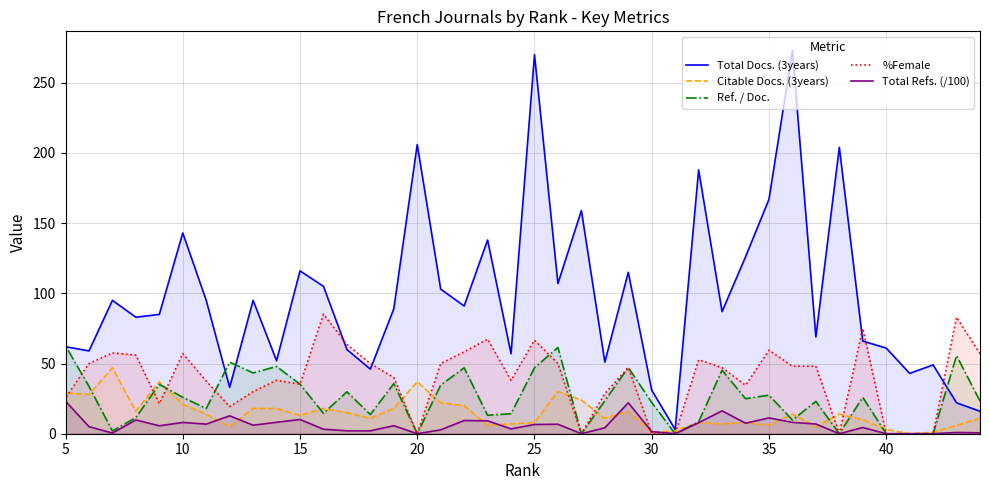

At how many categories does at least one series exceed 61?

28